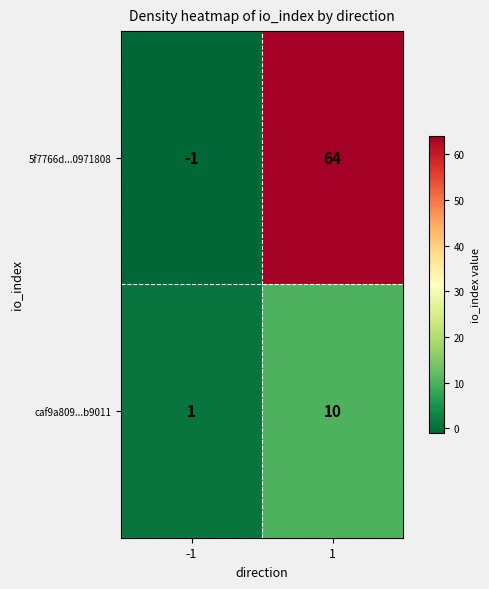

Which series changed the most between -1 and 1?

5f7766d...0971808